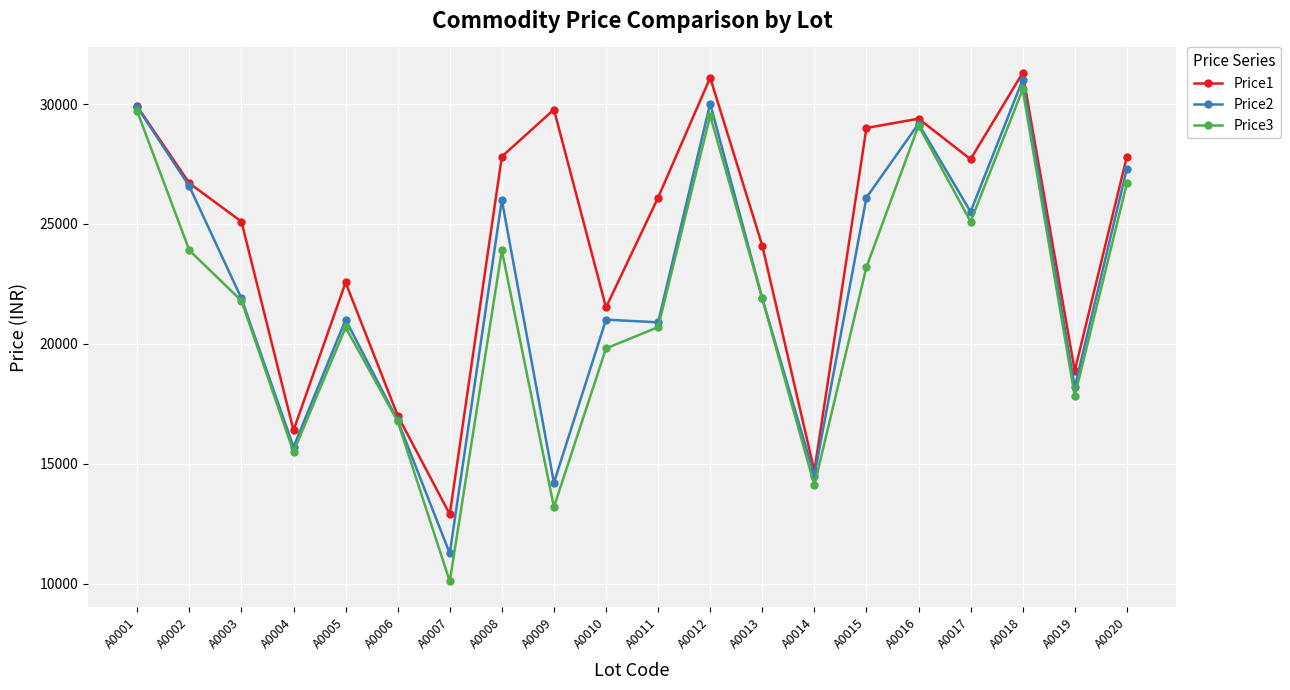

What is the lowest value of the Price2 series?

11269